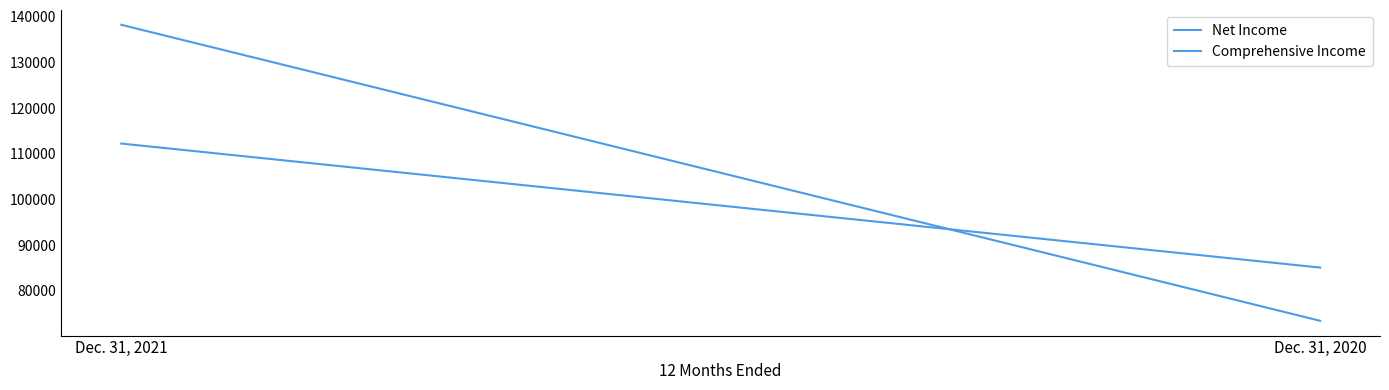

What is the approximate value of Comprehensive Income at Dec. 31, 2021, to the nearest 10?

112260